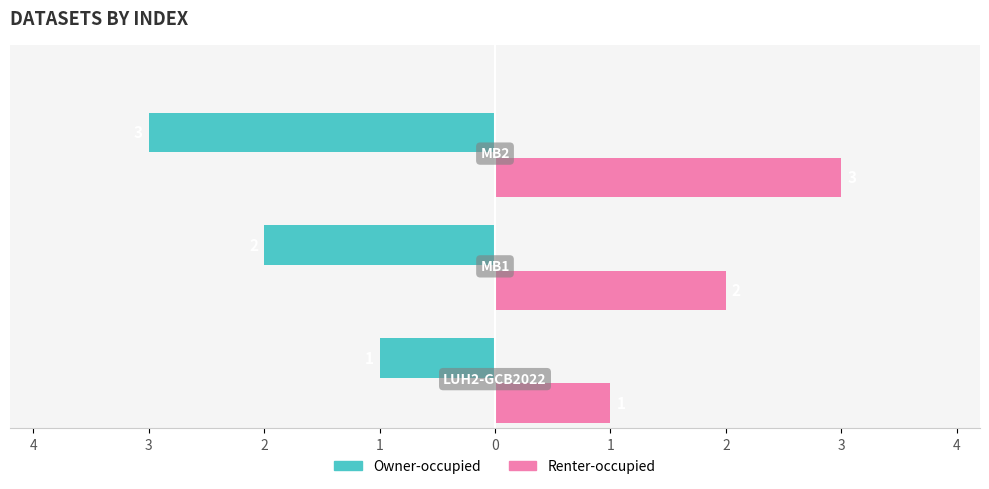

What is the maximum value shown in the chart?

3